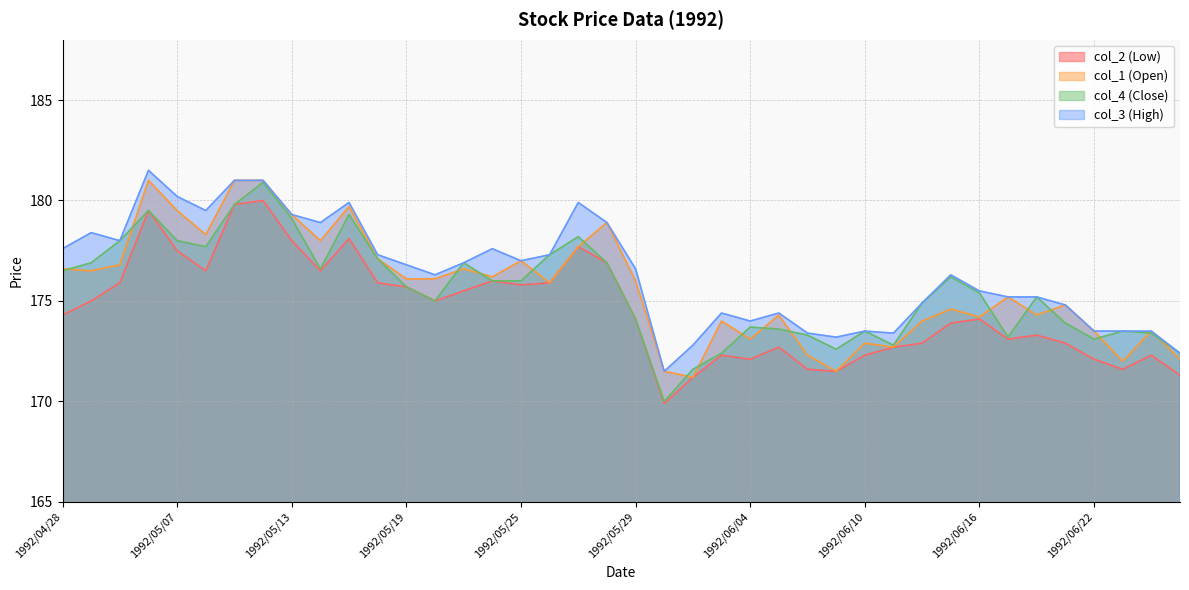

Rank the series at 1992/04/28 from lowest to highest value.

col_2, col_4, col_1, col_3